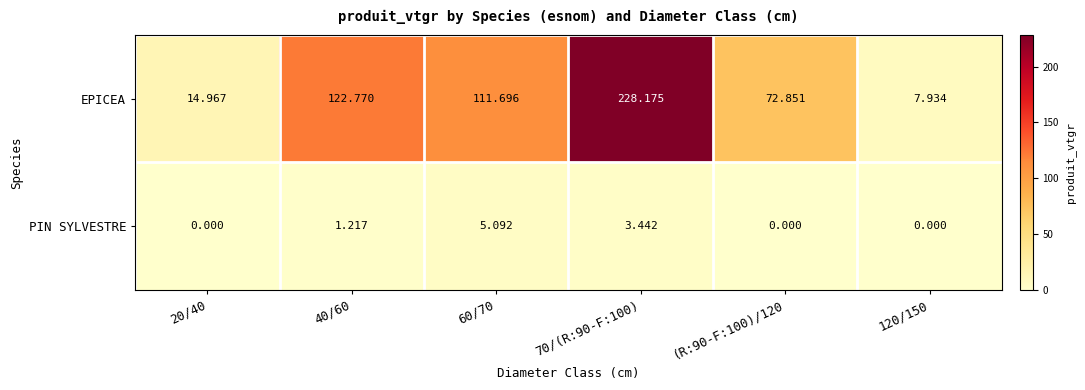

Which series has the widest spread of values?

EPICEA